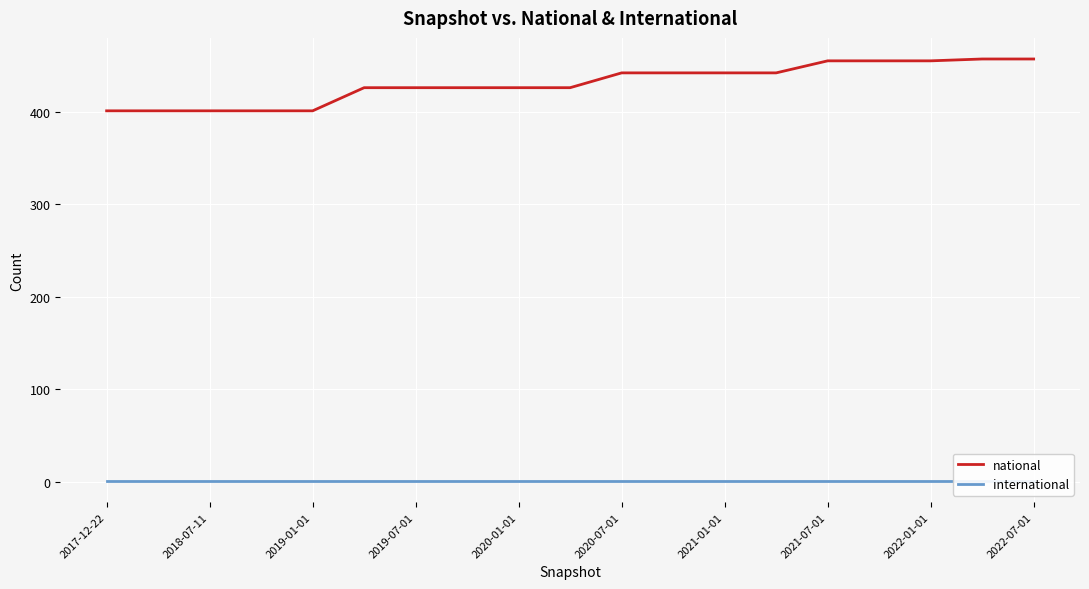

Does the chart display data point markers on the line(s)?

No